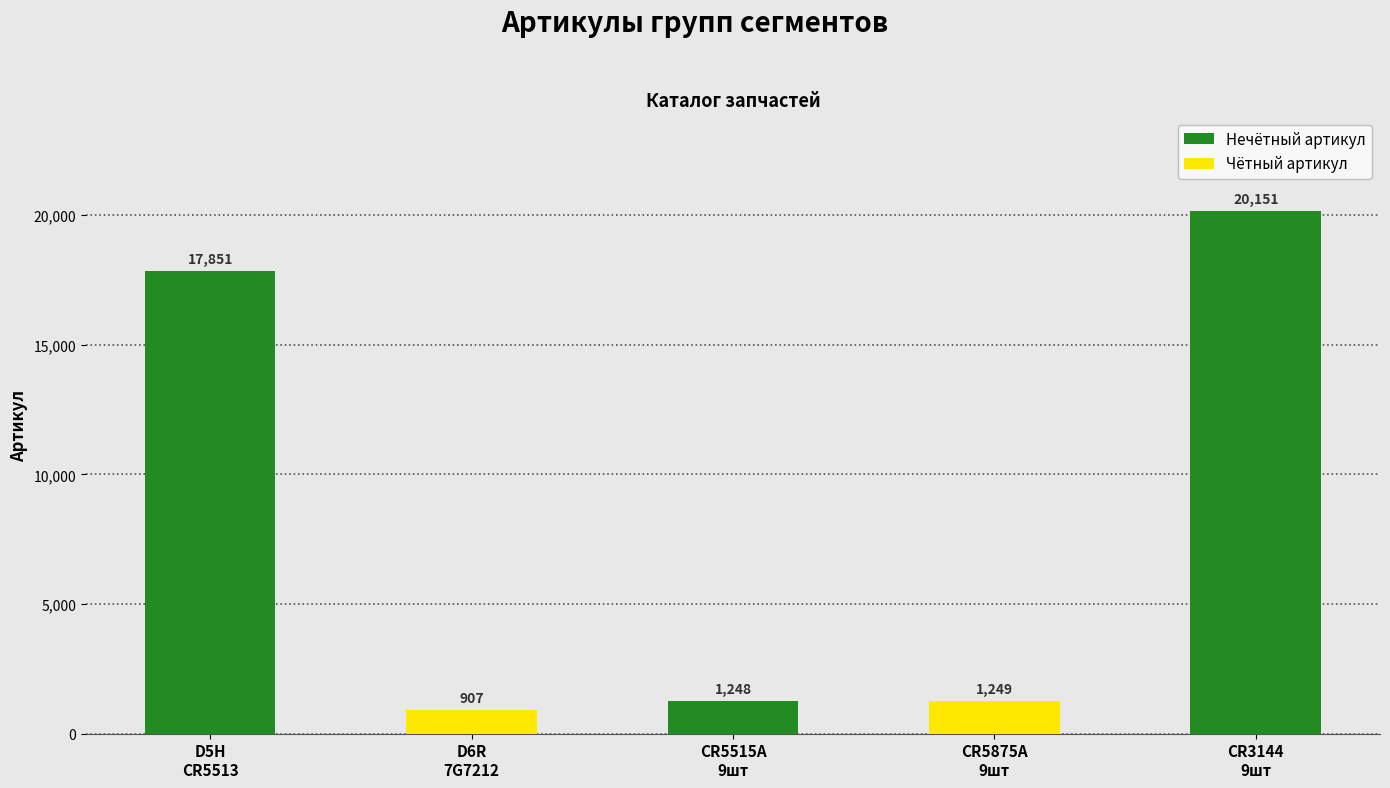

At which label does the data first exceed 1249?

D5H
CR5513